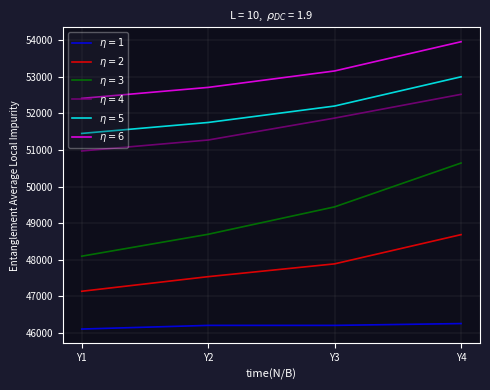

What is the maximum value shown in the chart?

53964